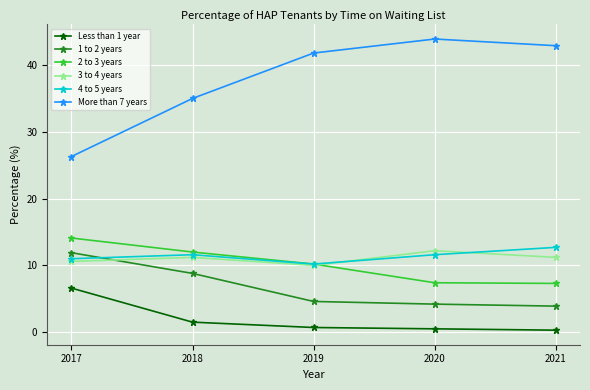

True or false: 4 to 5 years and More than 7 years cross at least once.

False